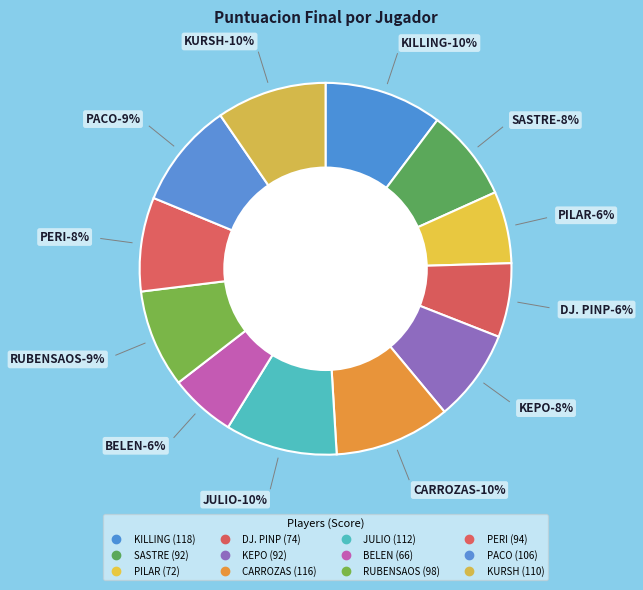

Is KEPO the majority of the pie?

No